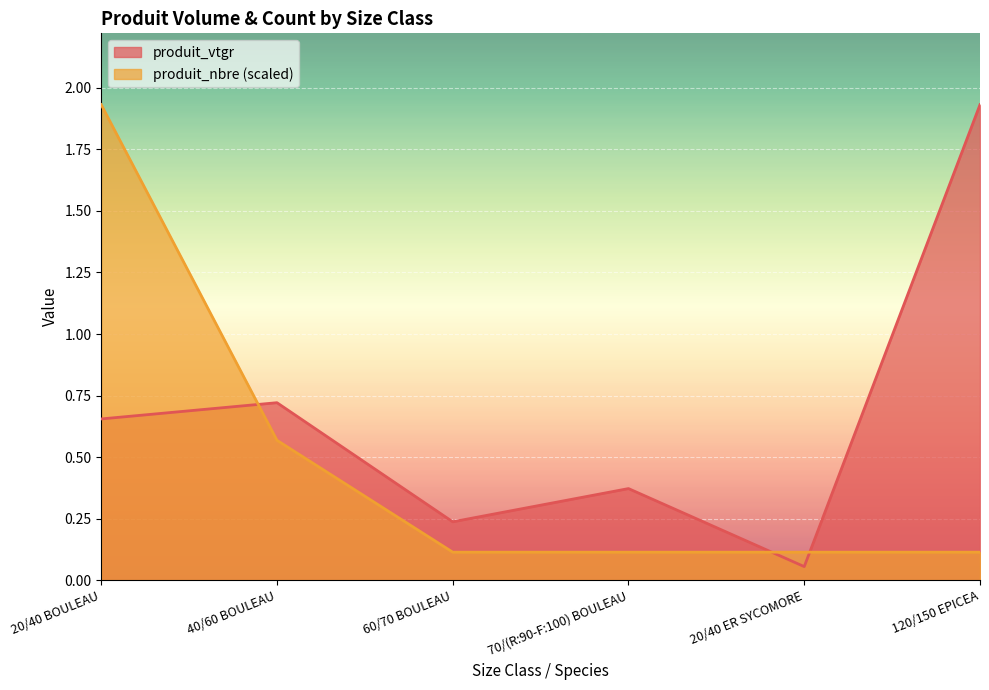

At which category does produit_vtgr reach its first local peak?

40/60 BOULEAU